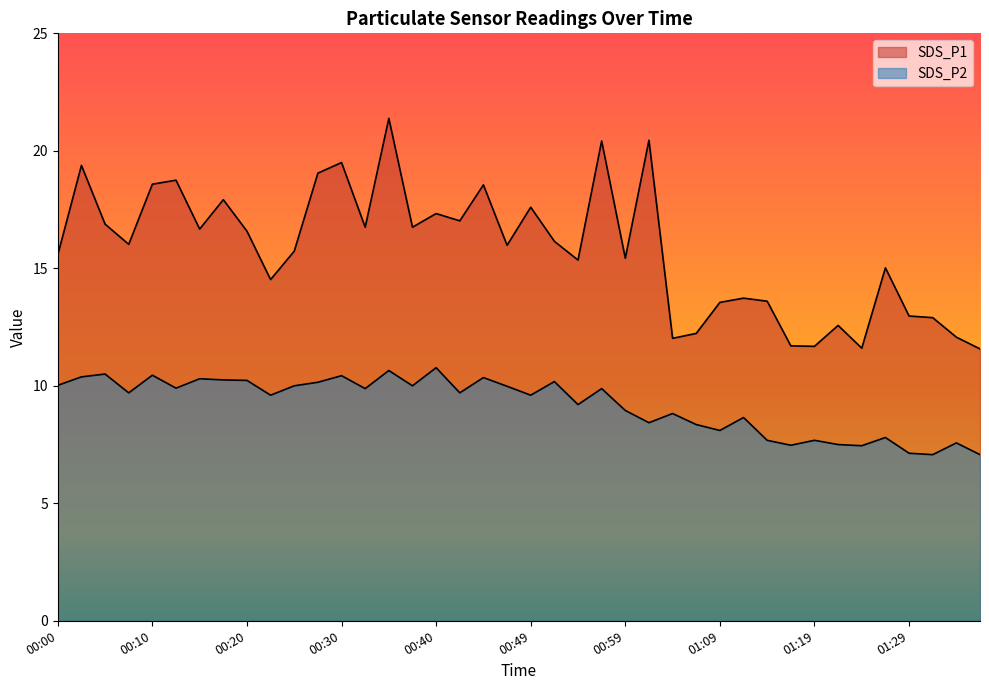

What is the maximum value for SDS_P2?

10.8